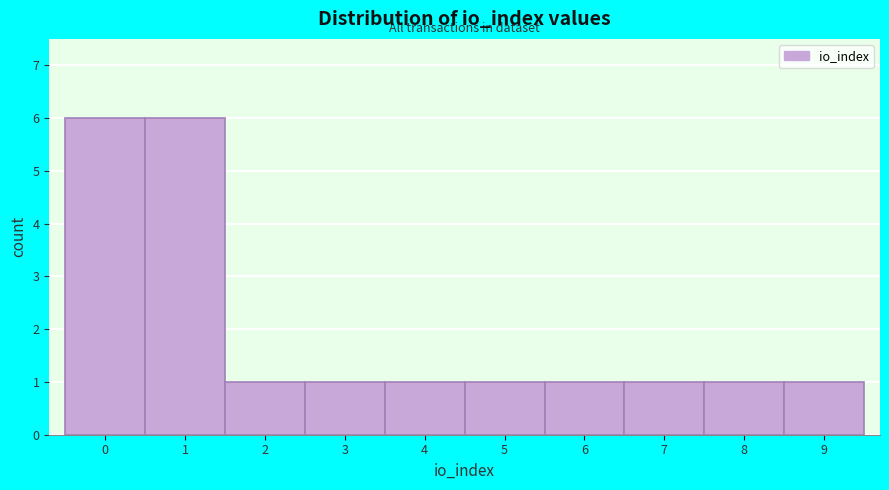

Reading left to right, list every bar in this chart as the range it spans on the x-axis followed by its height. The values are not printed on the chart, so give them approximately, as read against the axis.

-0.5 to 0.5: 6
0.5 to 1.5: 6
1.5 to 2.5: 1
2.5 to 3.5: 1
3.5 to 4.5: 1
4.5 to 5.5: 1
5.5 to 6.5: 1
6.5 to 7.5: 1
7.5 to 8.5: 1
8.5 to 9.5: 1